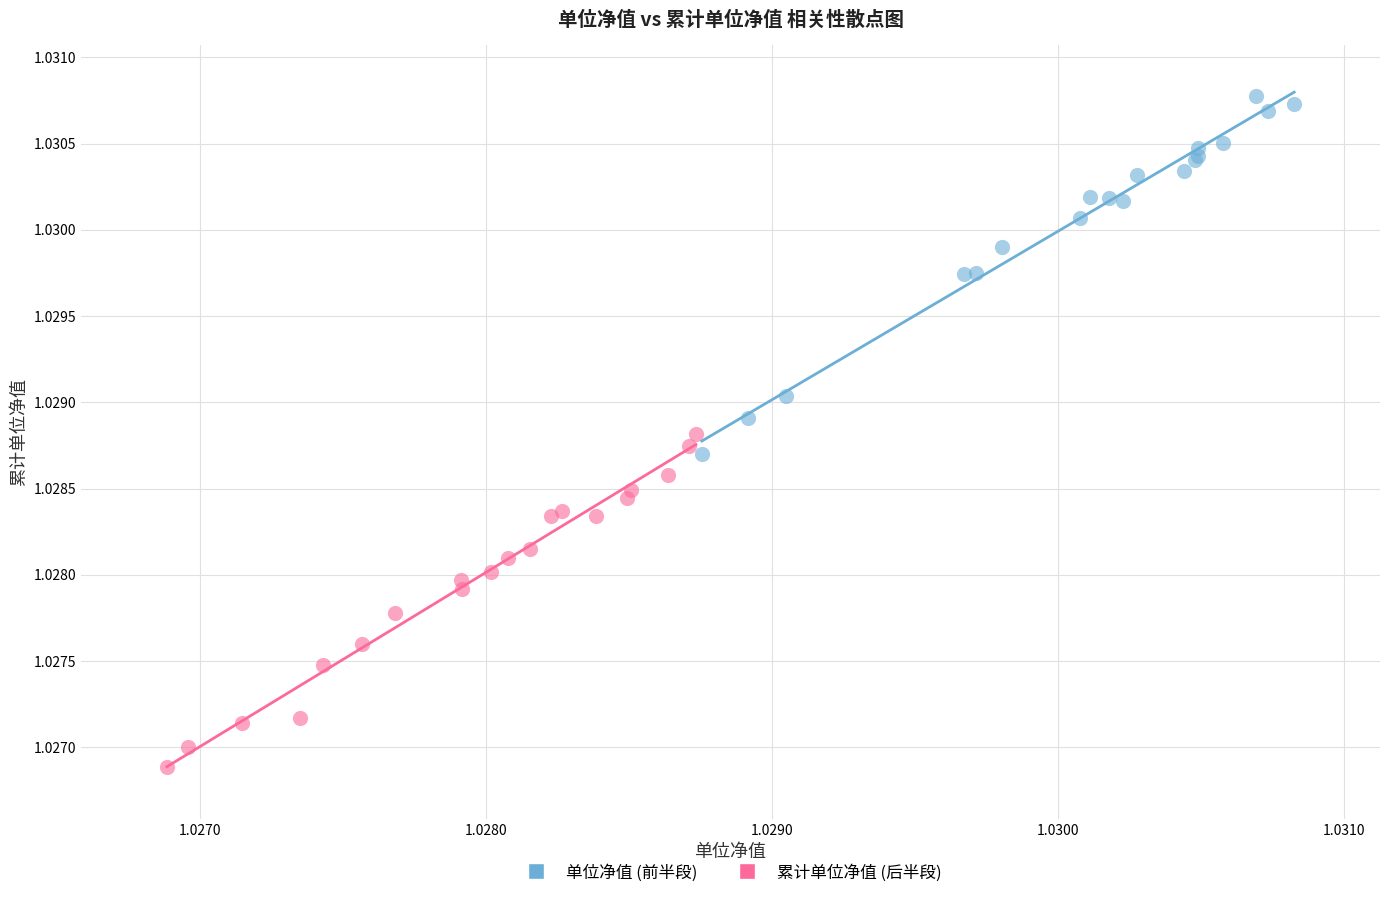

Which series contains the lowest Y value?

累计单位净值 (后半段)